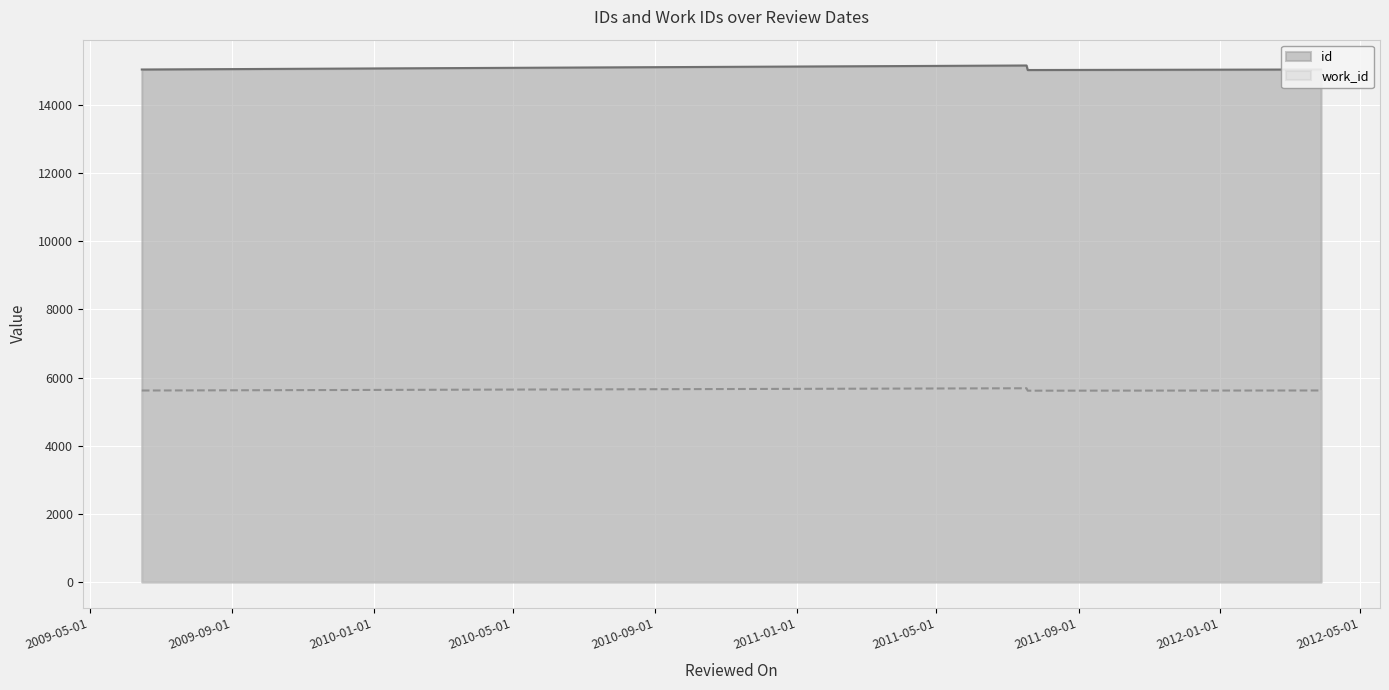

Which has a higher value, 2011-07-18 or 2009-06-15?

2011-07-18